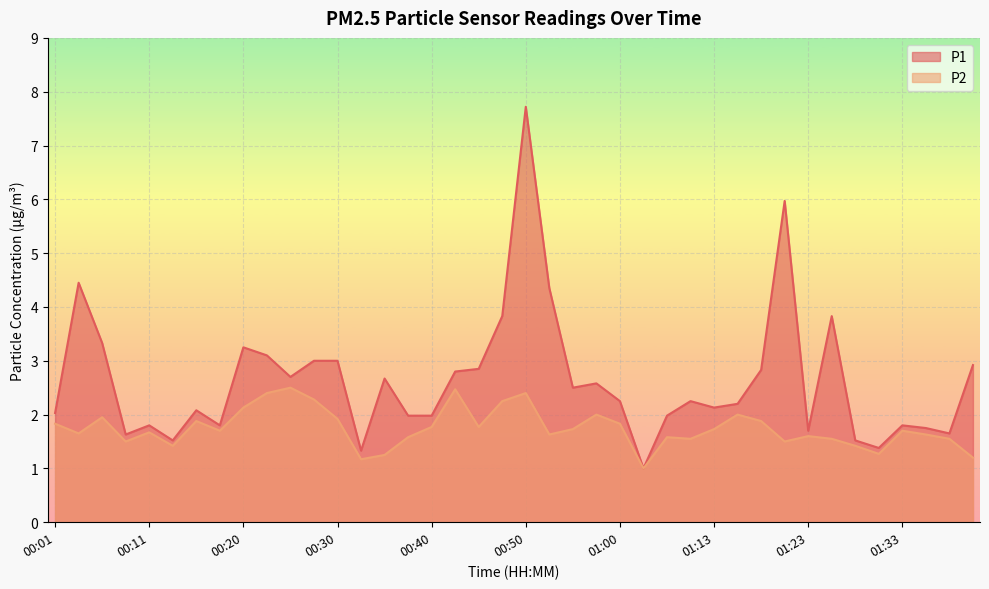

What is the difference between the maximum and minimum values in the P1 series?

6.7